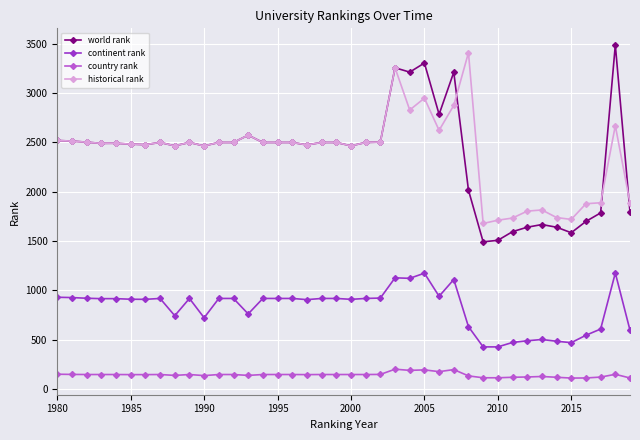

What is the value of the continent rank point at the 27th from the left?

939